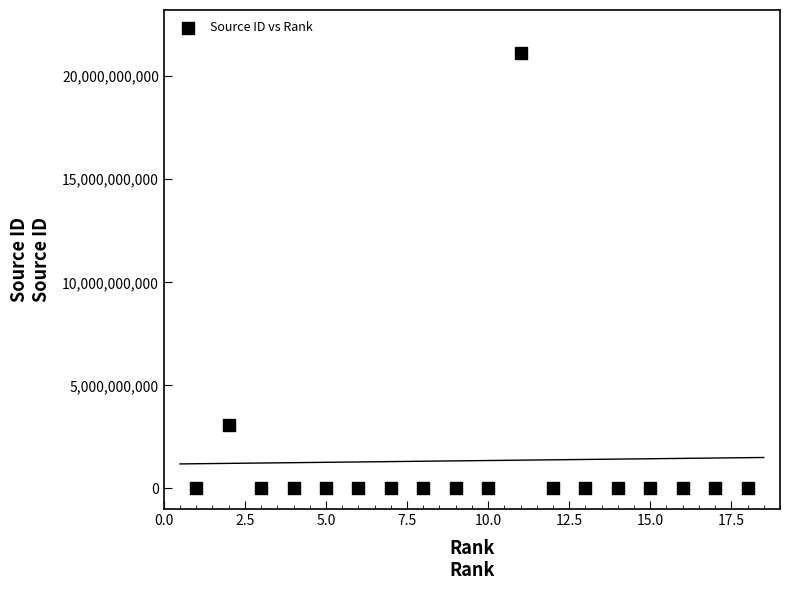

What is the range of Y values (max minus min)?

21100772749